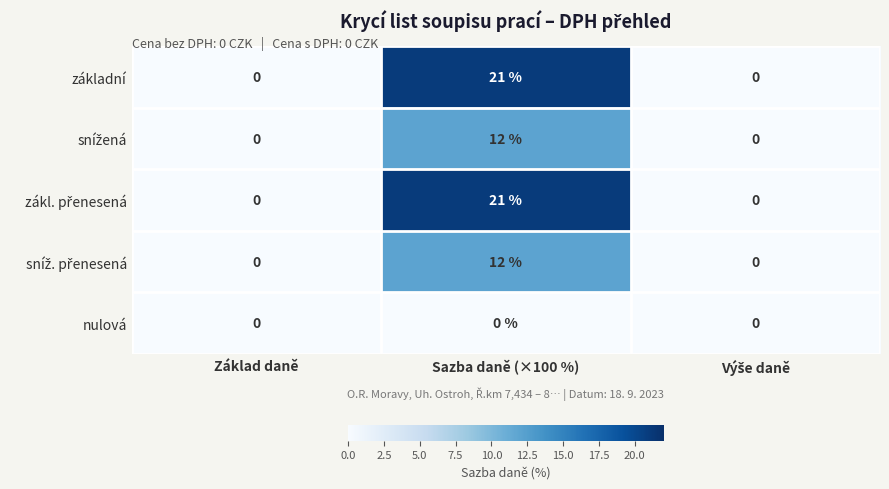

What is the sum of all základní values?

21